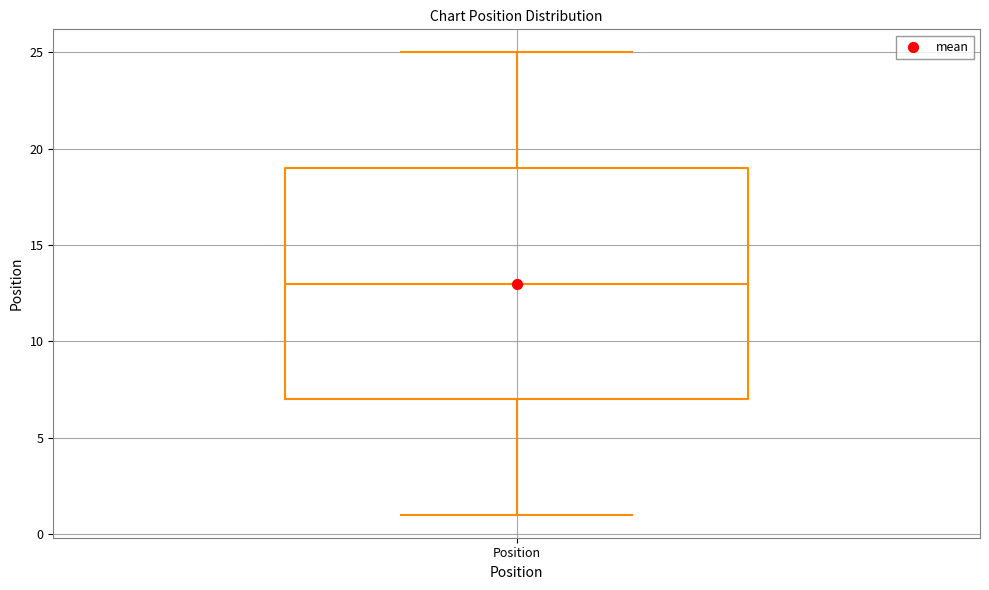

Where does the median line of the box for Position sit on the y-axis? The values are not printed on the chart, so give them approximately, as read against the axis.

13